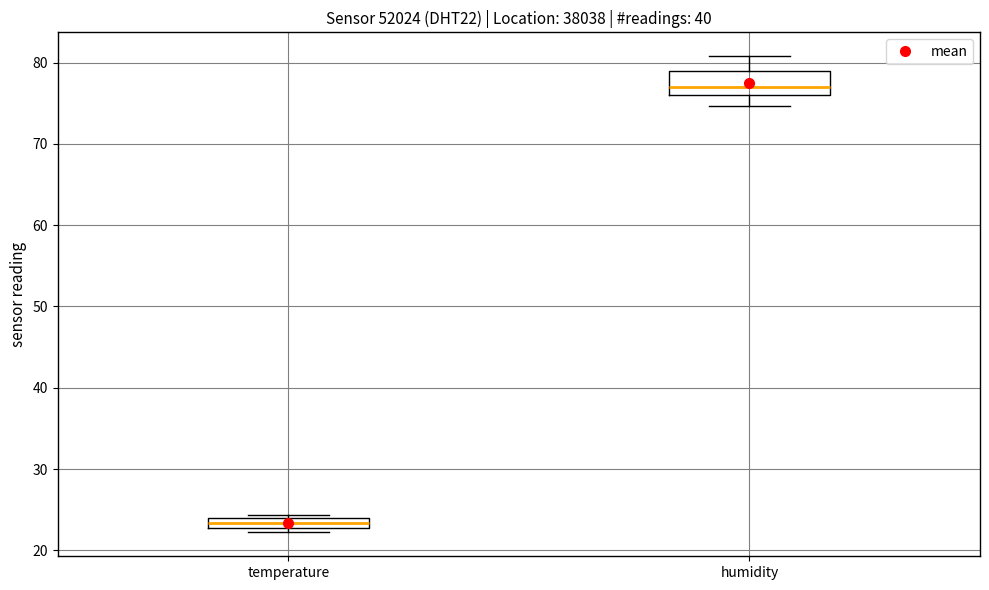

Which box is the tallest, from its lower edge to its upper edge?

humidity